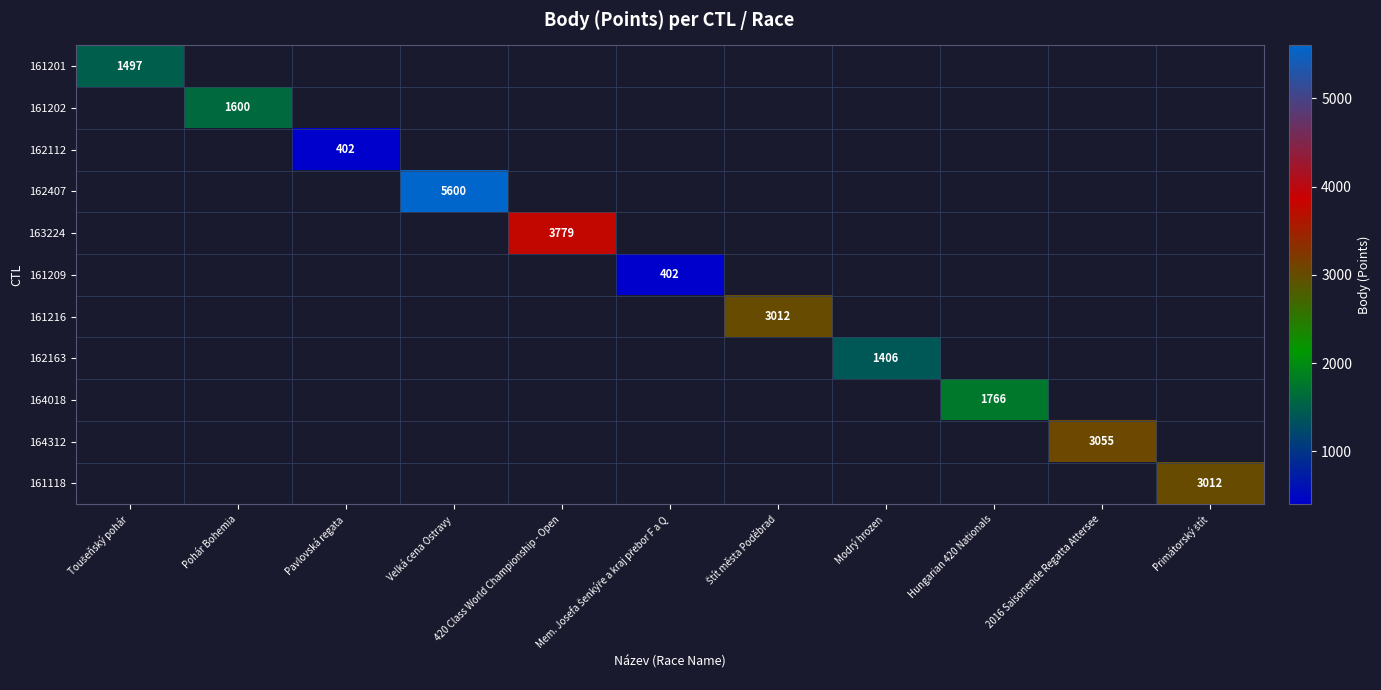

The value of 162163 at Modrý hrozen is 1888. True or false?

False